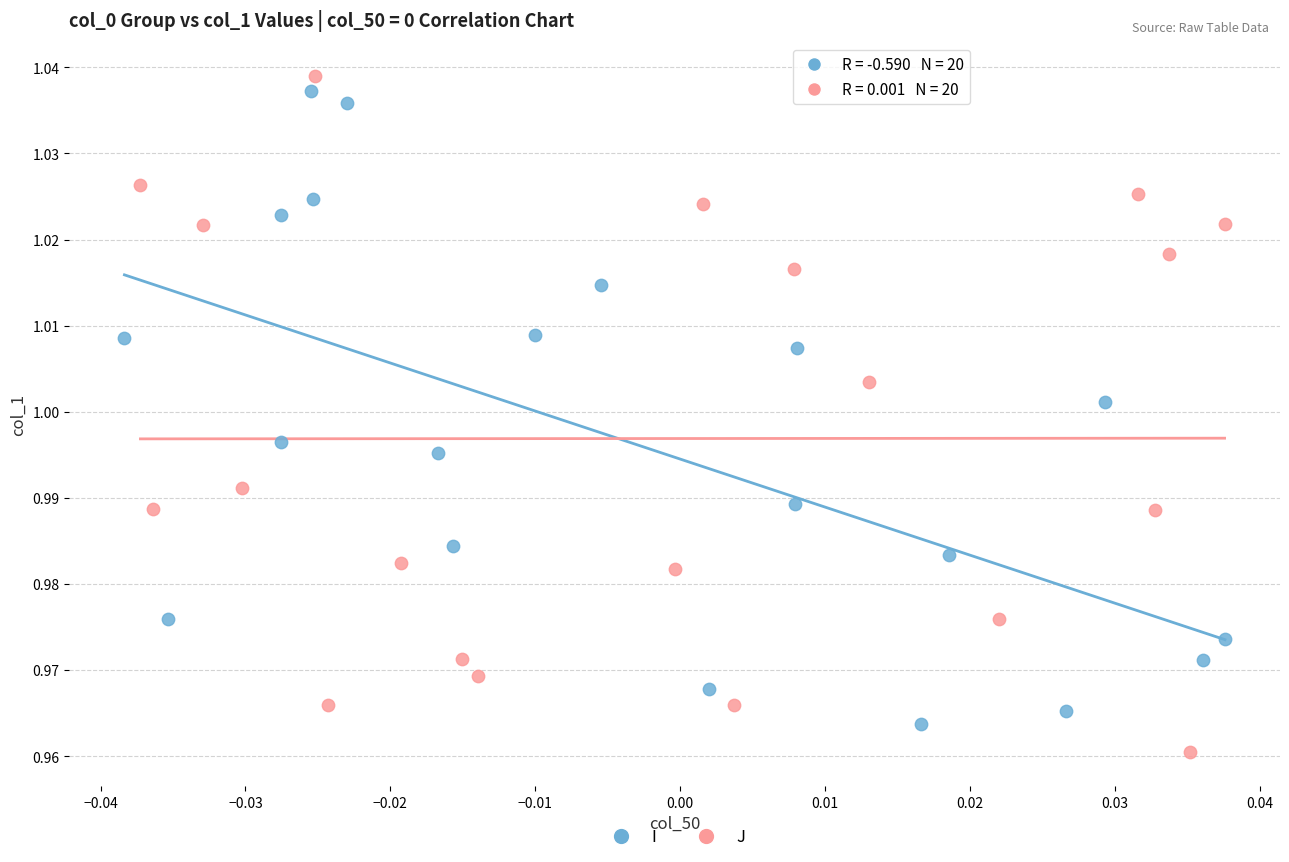

Which series has the widest spread of Y values?

J